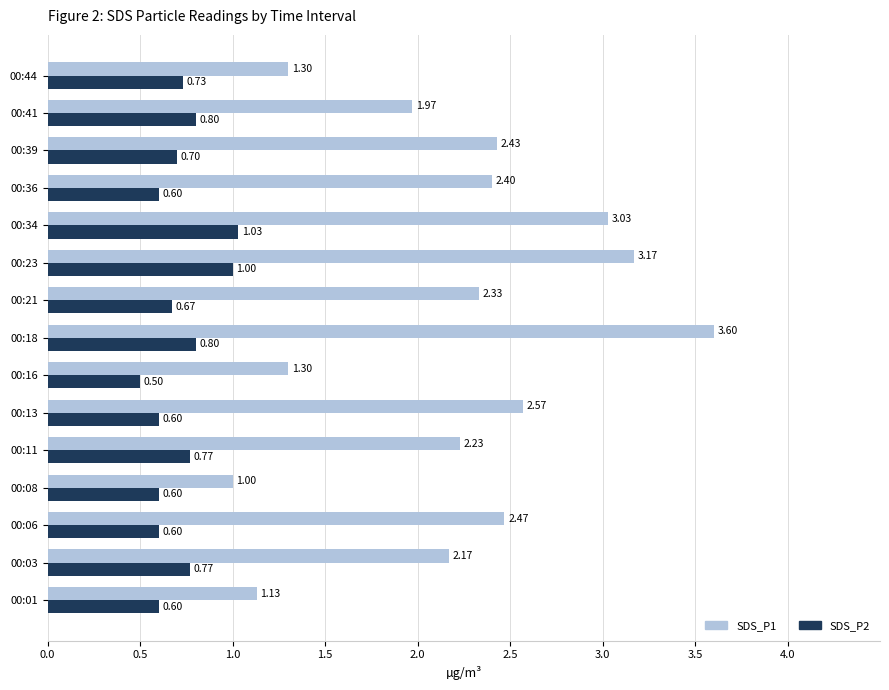

What is the highest value of the SDS_P1 series?

3.6